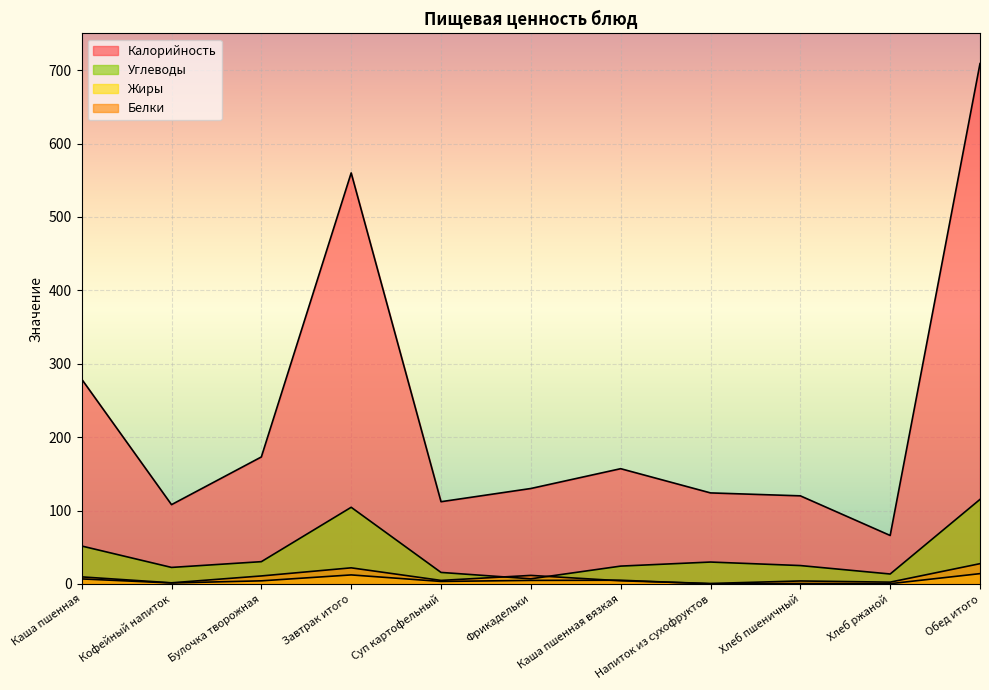

Where do Белки and Жиры first cross each other?

Фрикадельки and Каша пшенная вязкая